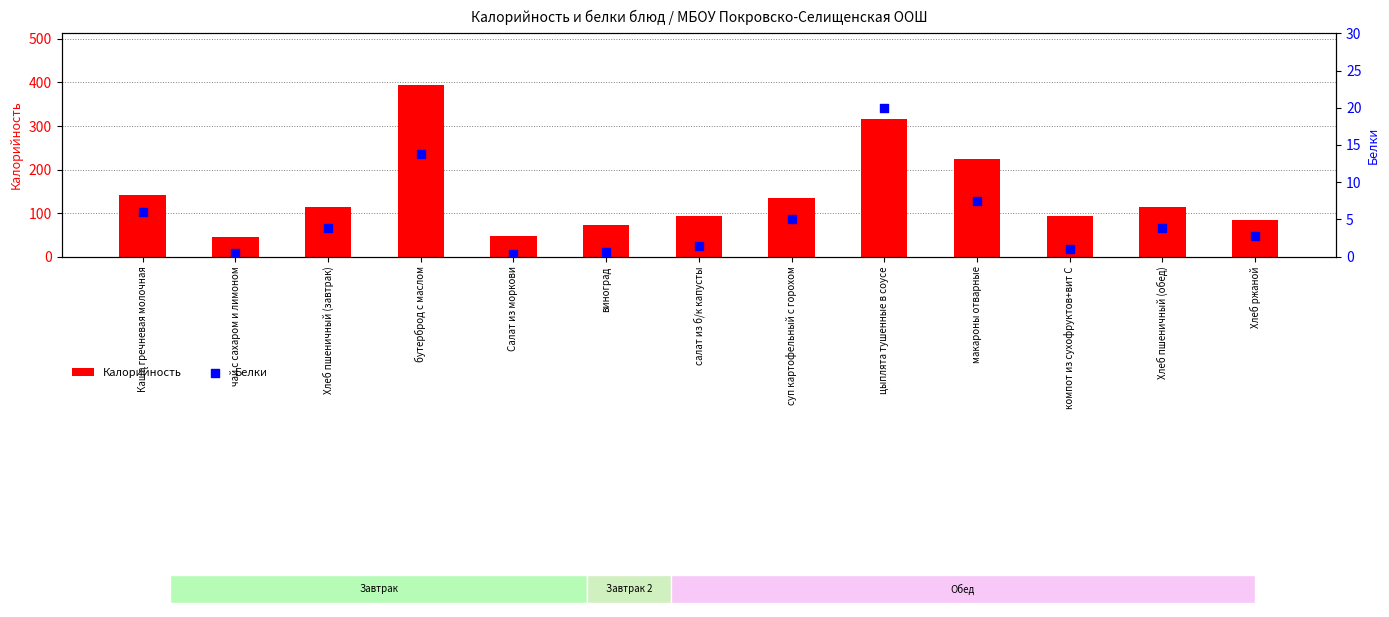

Which series contains the lowest Y value?

Белки